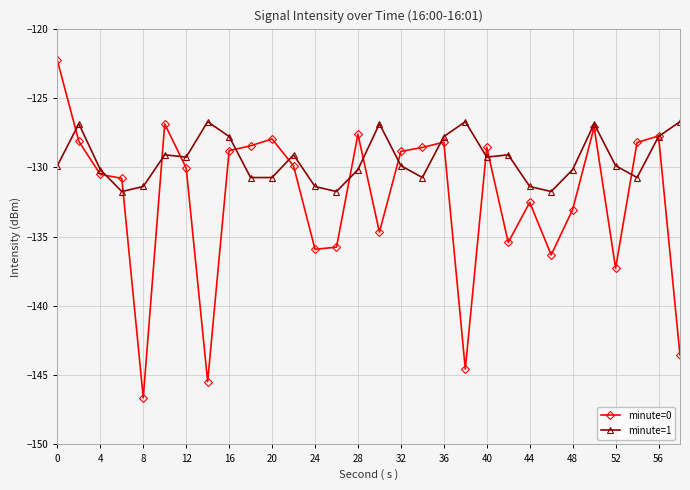

Which series has the largest range (max minus min)?

minute=0